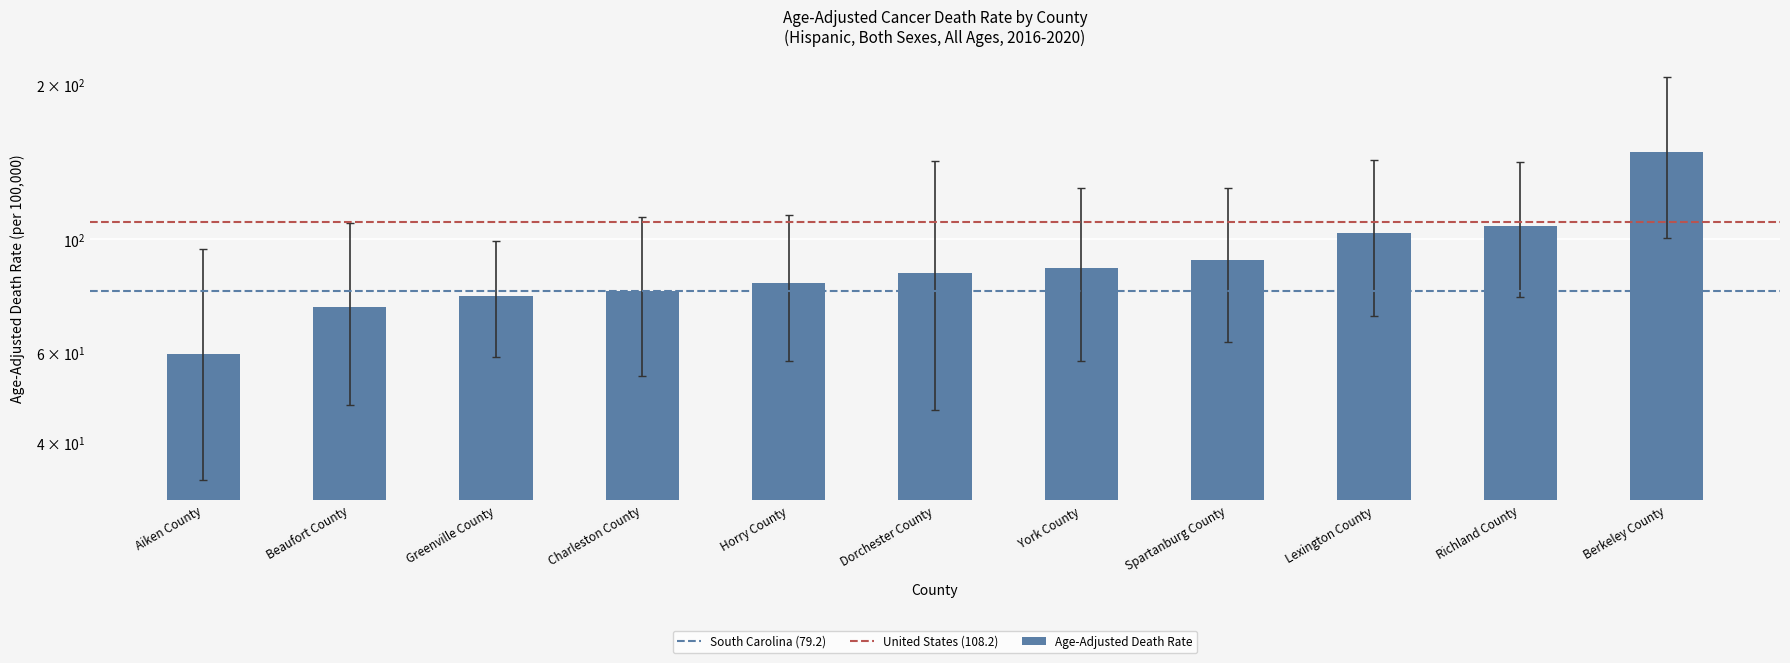

Reading left to right, extract all data points from this chart.

Age-Adjusted Death Rate: Aiken County=59.7	Beaufort County=73.8	Greenville County=77.5	Charleston County=79.2	Horry County=82.1	Dorchester County=86.2	York County=87.8	Spartanburg County=91.2	Lexington County=102.9	Richland County=106.2	Berkeley County=148.5
Lower CI (Rate): Aiken County=33.9	Beaufort County=47.6	Greenville County=58.9	Charleston County=54.1	Horry County=58.0	Dorchester County=46.5	York County=57.9	Spartanburg County=63.2	Lexington County=70.8	Richland County=77.1	Berkeley County=100.7
Upper CI (Rate): Aiken County=96.0	Beaufort County=107.7	Greenville County=99.3	Charleston County=110.8	Horry County=111.7	Dorchester County=142.2	York County=125.9	Spartanburg County=126.1	Lexington County=142.8	Richland County=141.6	Berkeley County=208.0